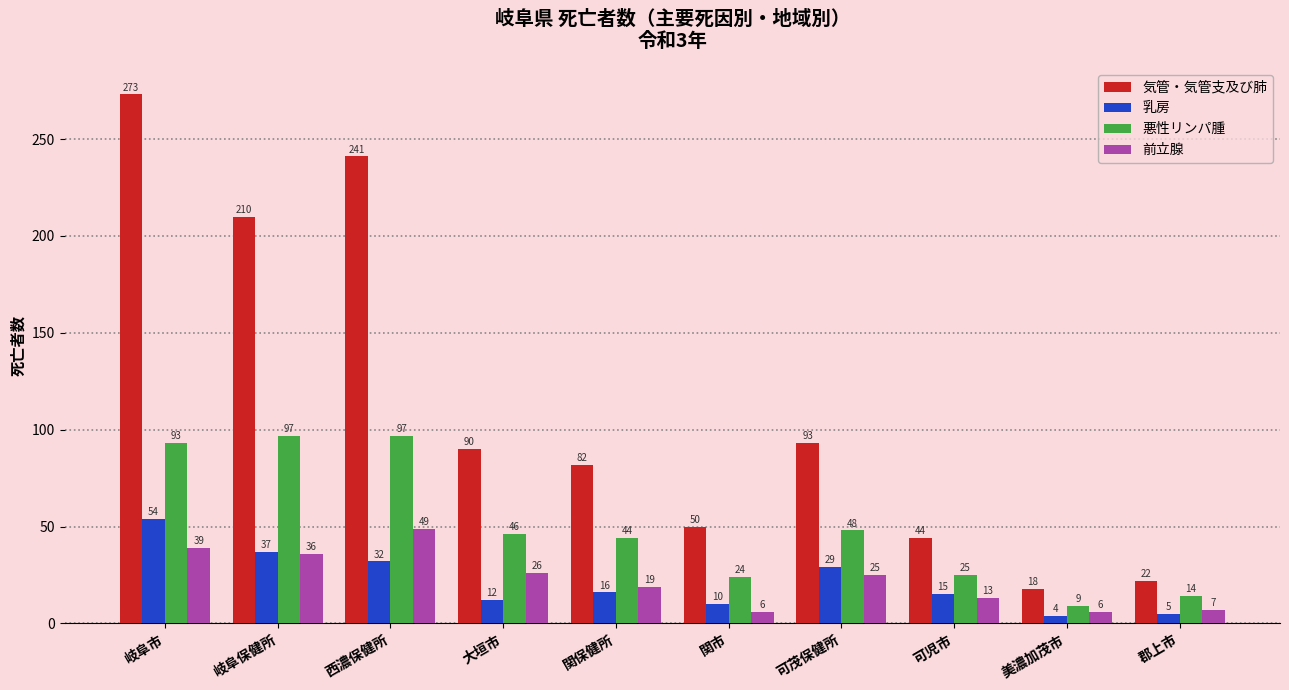

Is it true that 気管・気管支及び肺 equals 35 at 郡上市?

False